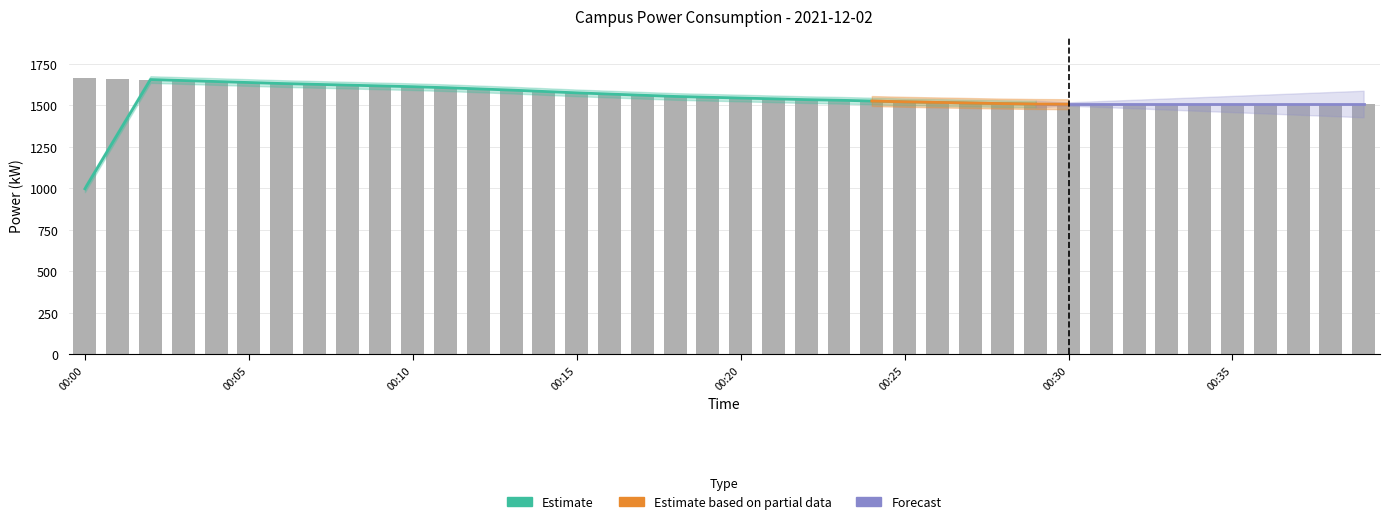

List the labels in order of value, largest first.

00:00, 00:01, 00:02, 00:03, 00:04, 00:05, 00:06, 00:07, 00:08, 00:09, 00:10, 00:11, 00:12, 00:13, 00:14, 00:15, 00:16, 00:17, 00:18, 00:19, 00:20, 00:21, 00:22, 00:23, 00:24, 00:25, 00:26, 00:27, 00:28, 00:29, 00:30, 00:31, 00:32, 00:33, 00:34, 00:35, 00:36, 00:37, 00:38, 00:39